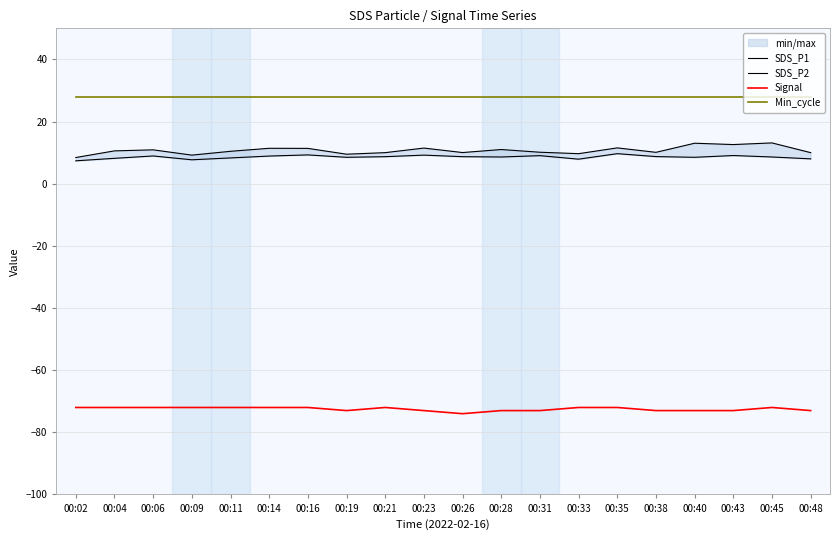

What is the approximate value of SDS_P1 at 00:09?

9.2